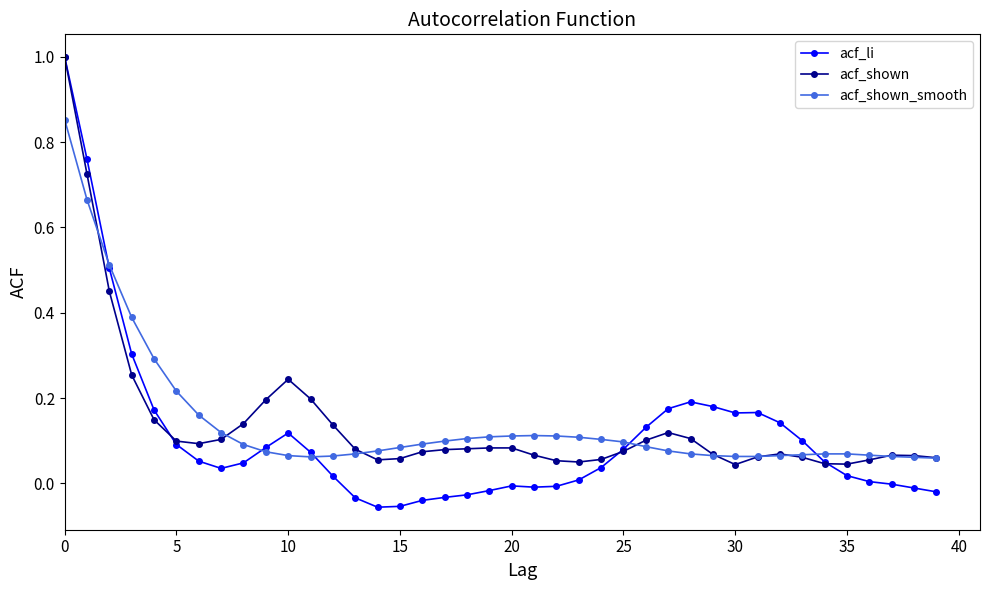

True or false: acf_shown has more than 2 points higher than both neighbors.

True